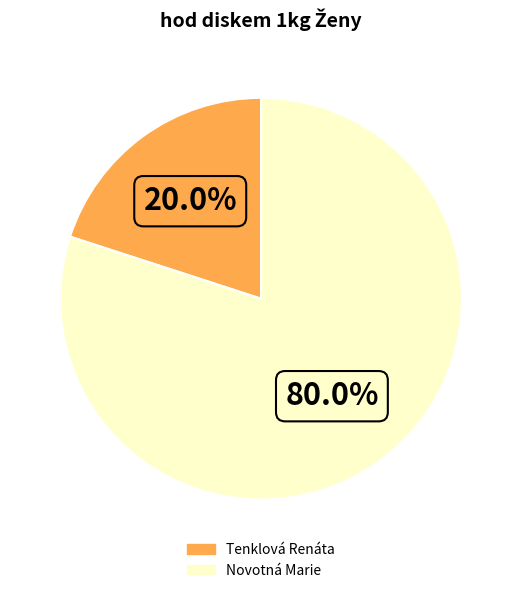

To the nearest percent, what portion does Novotná Marie represent?

80%